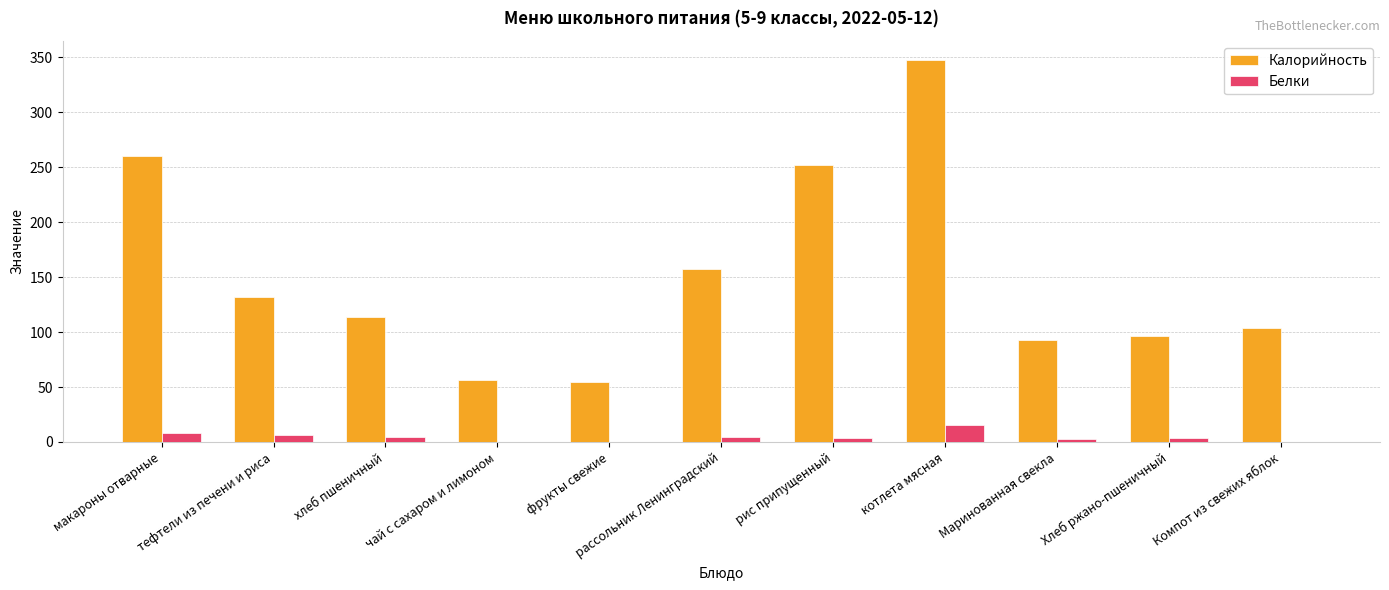

Count the number of categories in the chart.

11